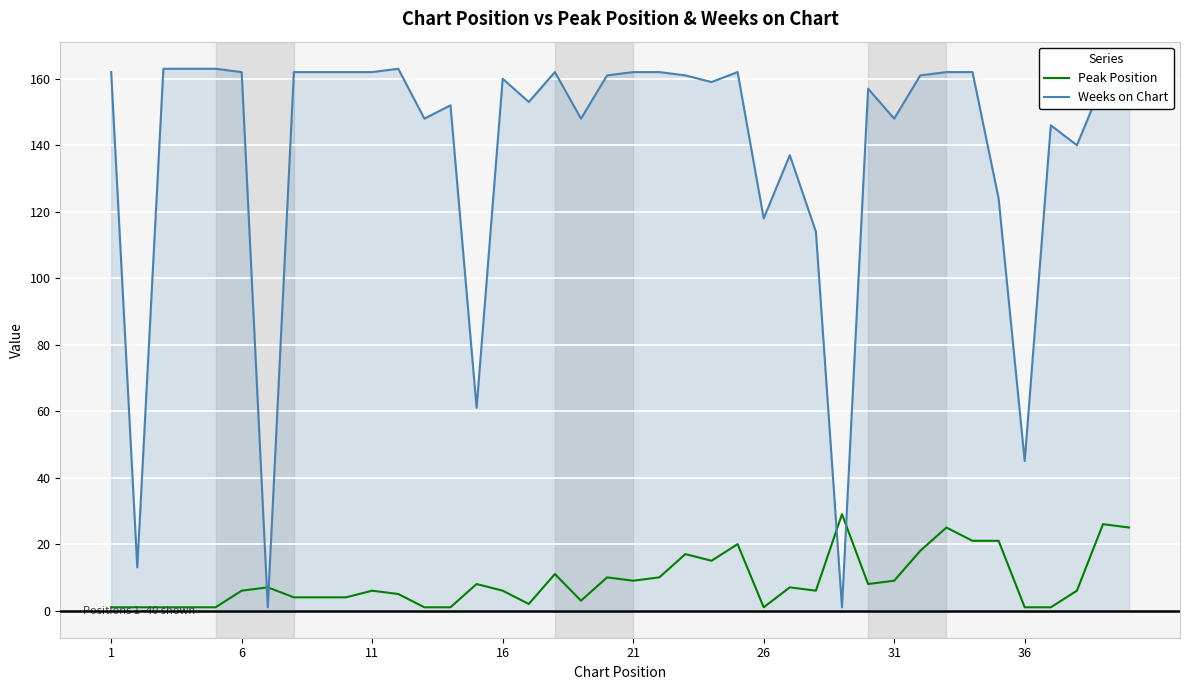

Which series has the largest range (max minus min)?

Weeks on Chart